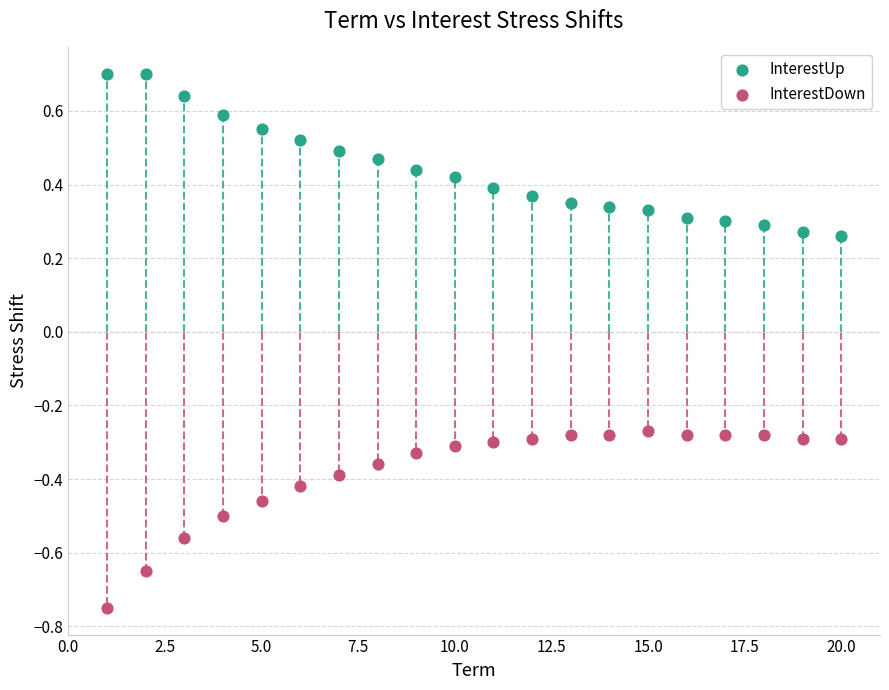

Which series reaches the maximum Y coordinate?

InterestUp